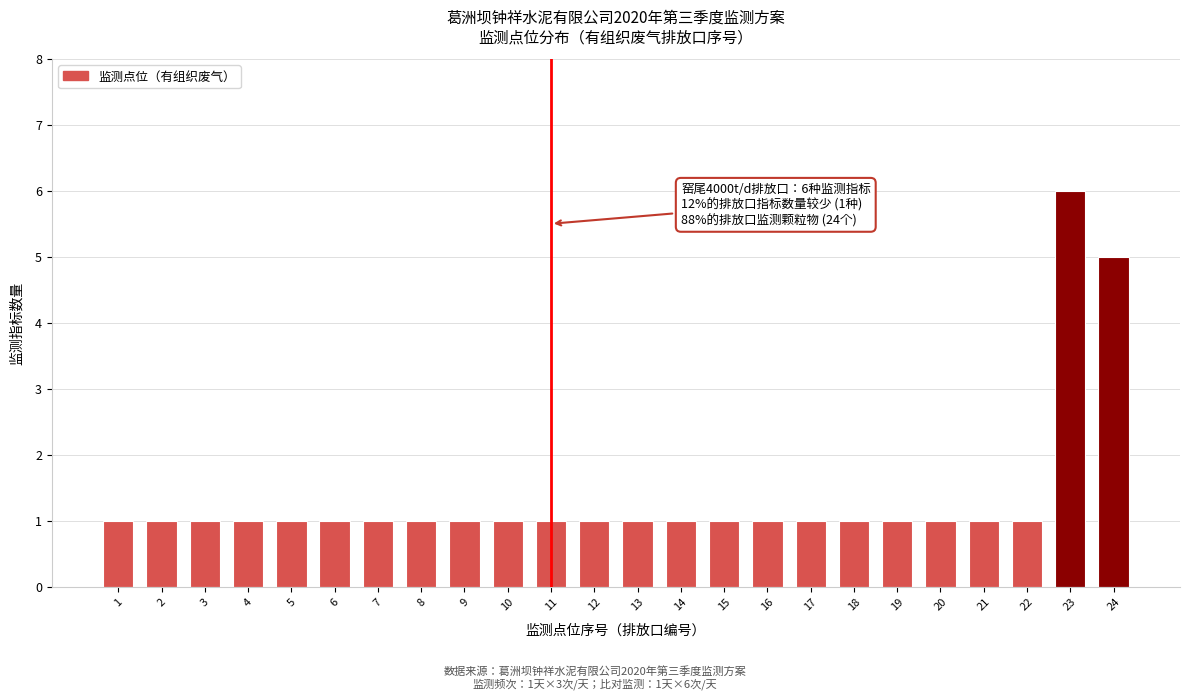

Reading right to left, extract all data points from this chart.

5	6	1	1	1	1	1	1	1	1	1	1	1	1	1	1	1	1	1	1	1	1	1	1